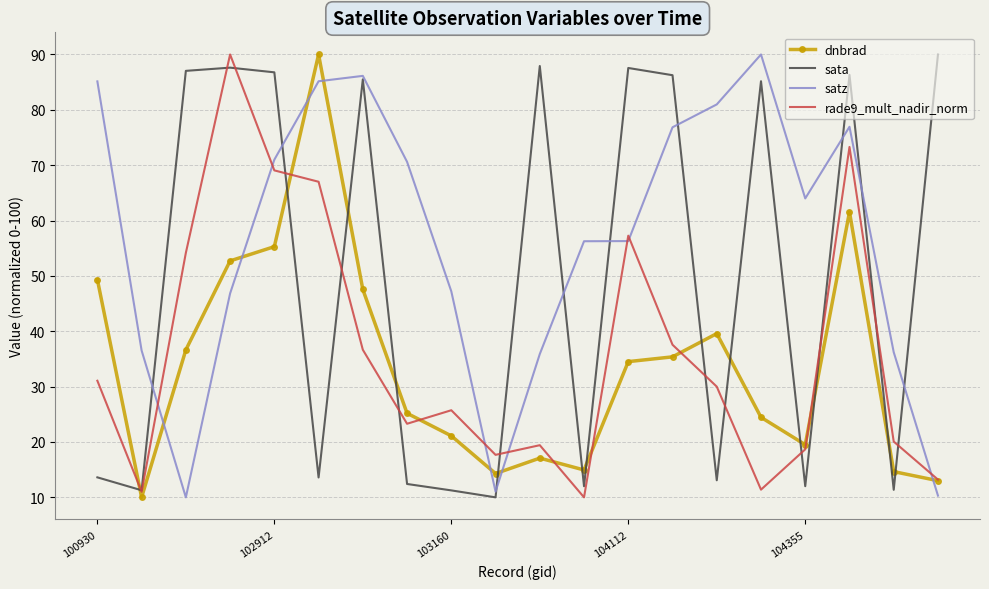

How many interior local peaks does the rade9_mult_nadir_norm series have?

5